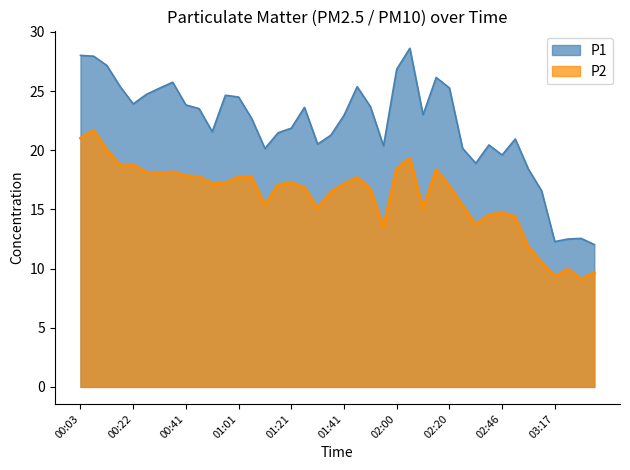

The value of P1 at 00:32 is 39.0. True or false?

False